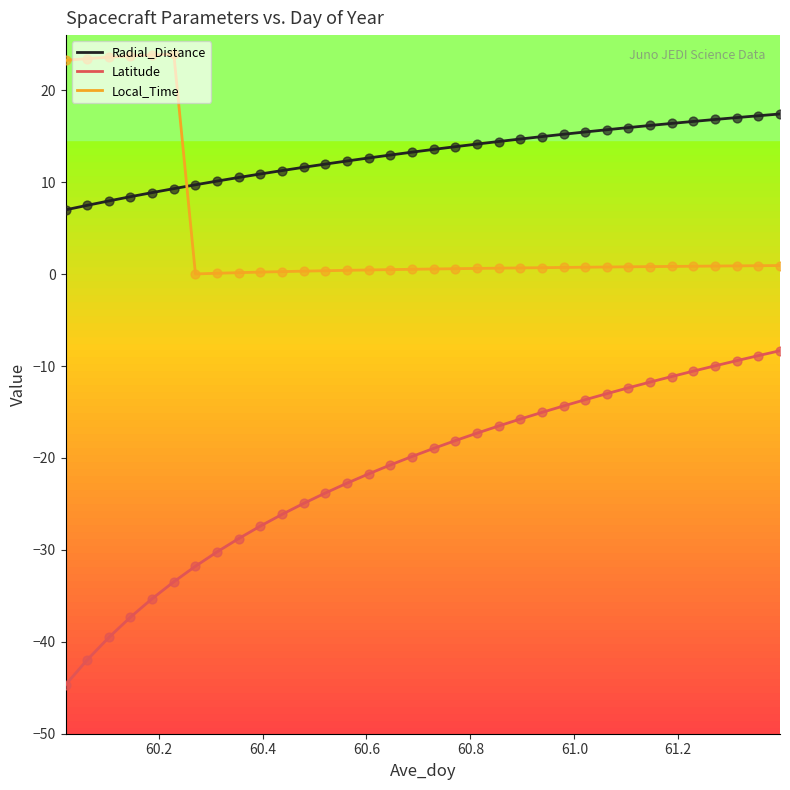

At how many categories does at least one series exceed 0?

34